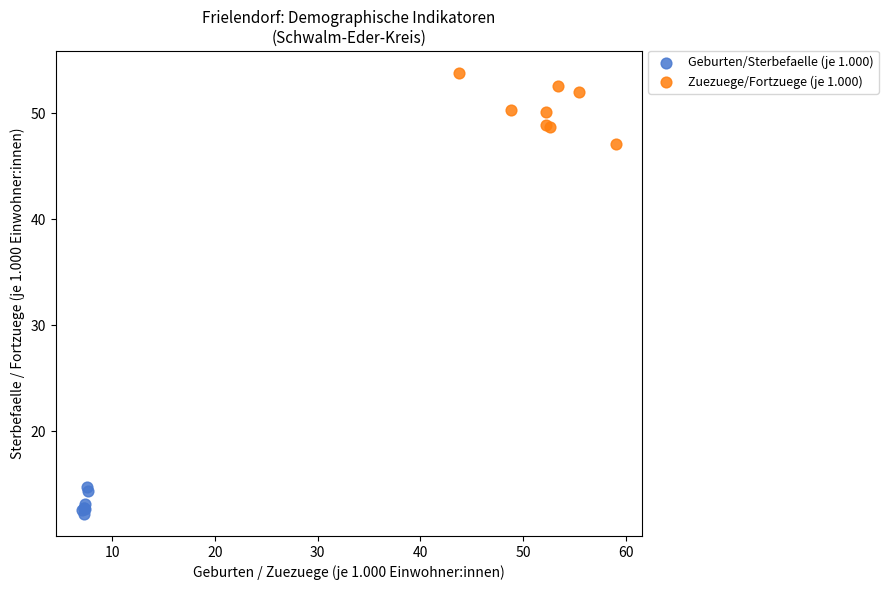

Which series has the largest Y range (max minus min)?

Zuezuege/Fortzuege (je 1.000)